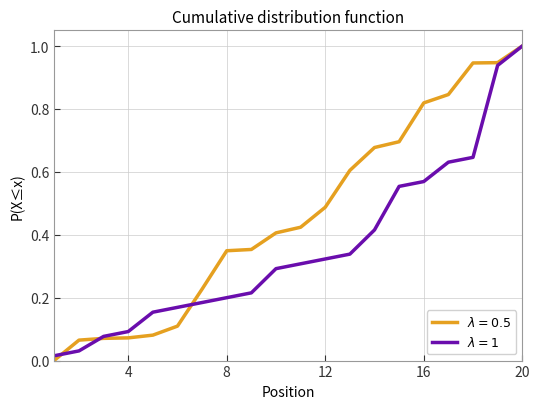

What is the greatest value displayed?

1.0